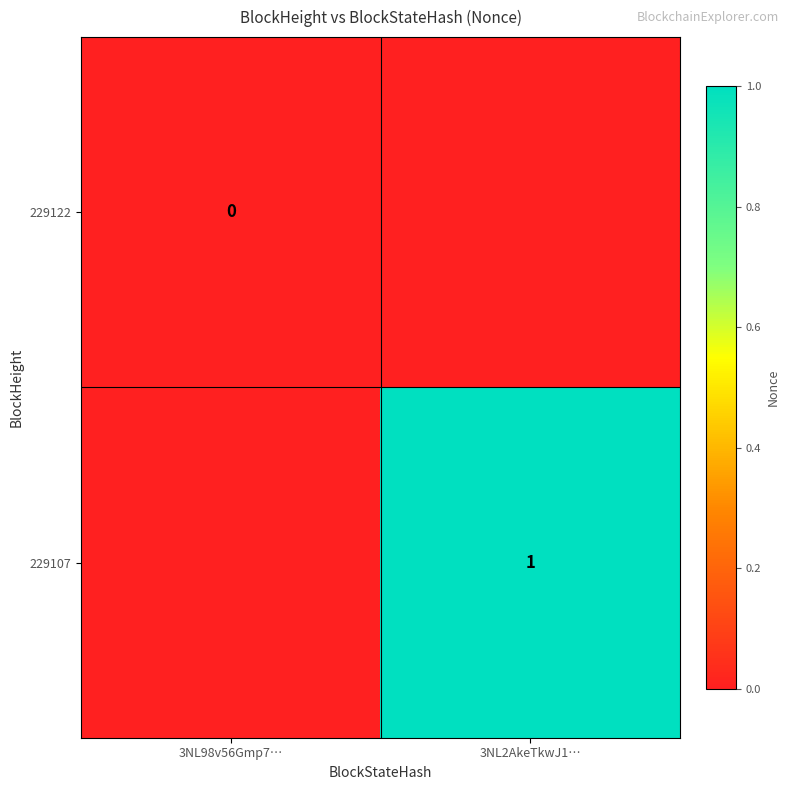

True or false: 229107 has a value of 1 at 3NL2AkeTkwJ1….

True